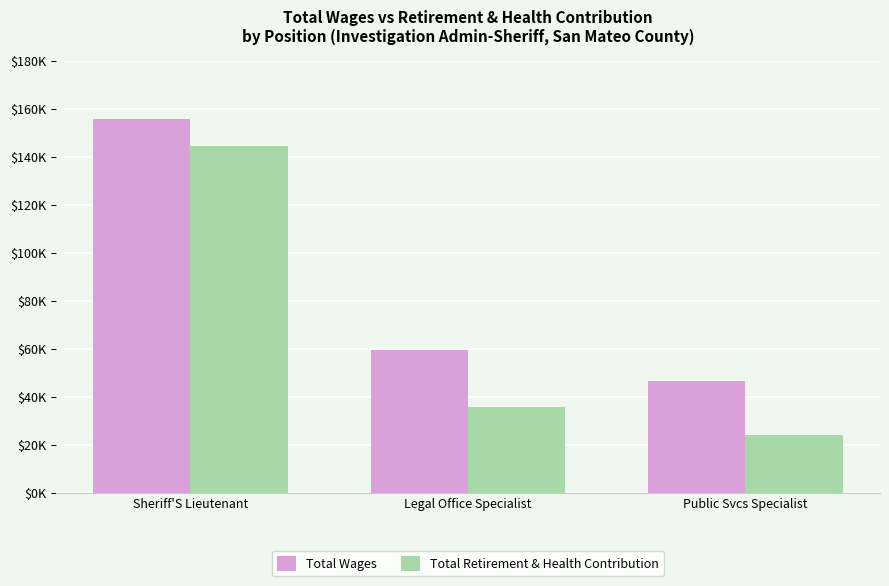

What is the difference between the highest and lowest values at Legal Office Specialist?

23597